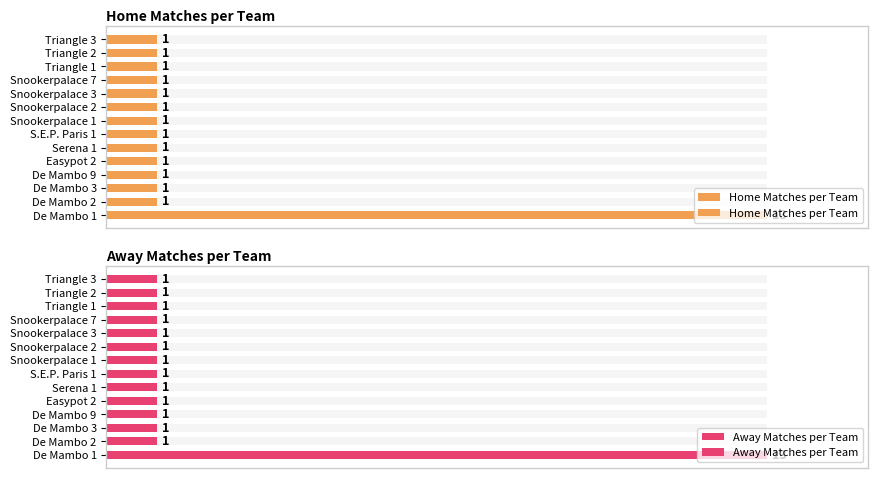

The value of Away Matches per Team at Snookerpalace 1 is 0. True or false?

False